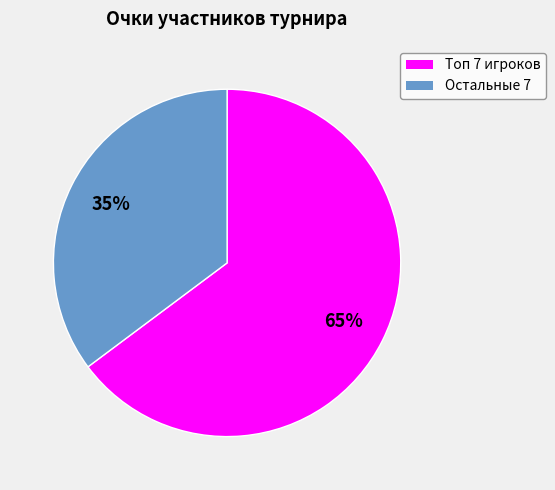

Does any single category account for the majority?

Yes